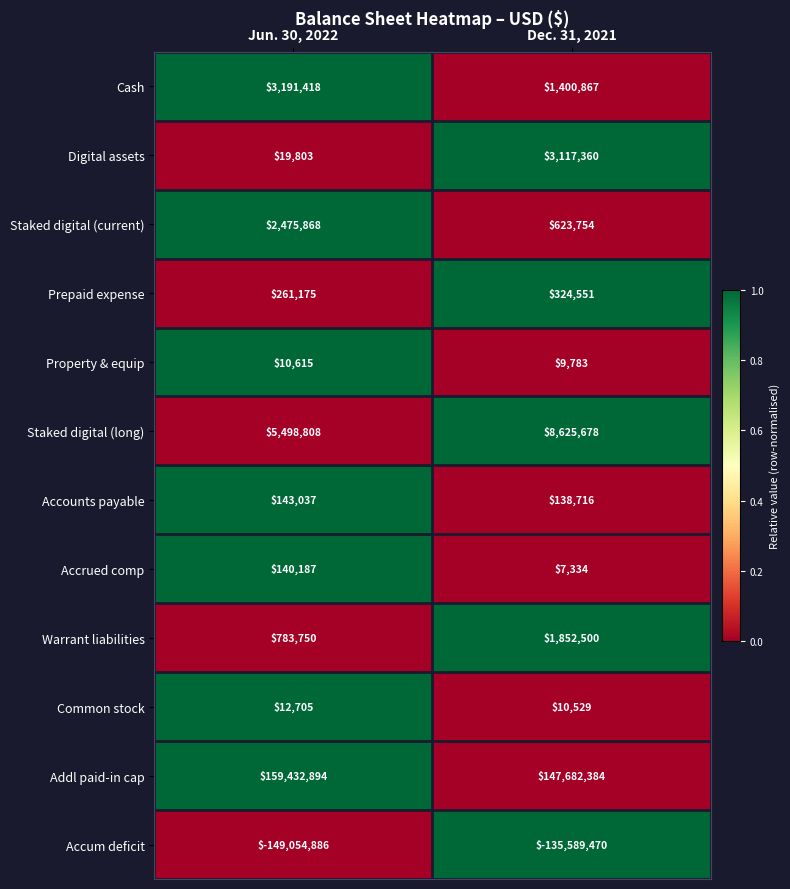

What is the total value across all series at Dec. 31, 2021?

28203986